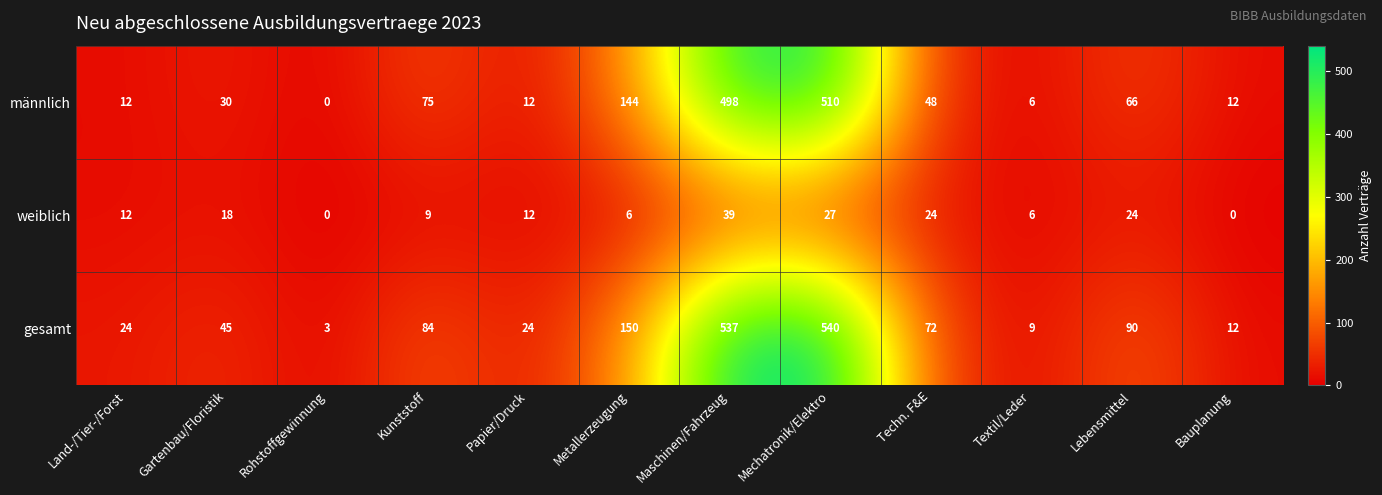

What is the difference between the maximum and minimum values in the gesamt series?

537